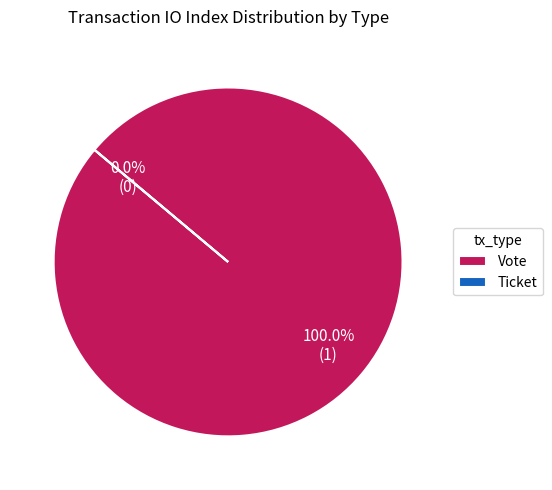

Is there a majority slice in this chart?

Yes